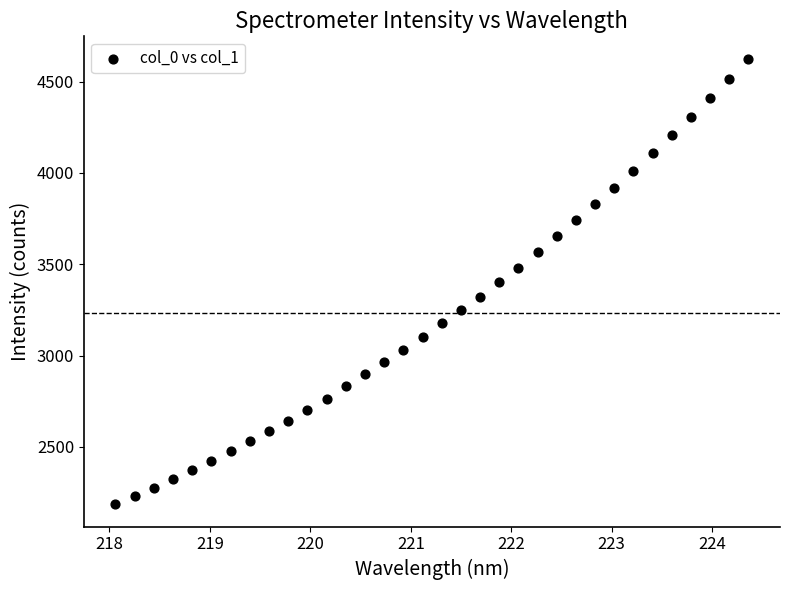

What is the range of X values (max minus min)?

6.3